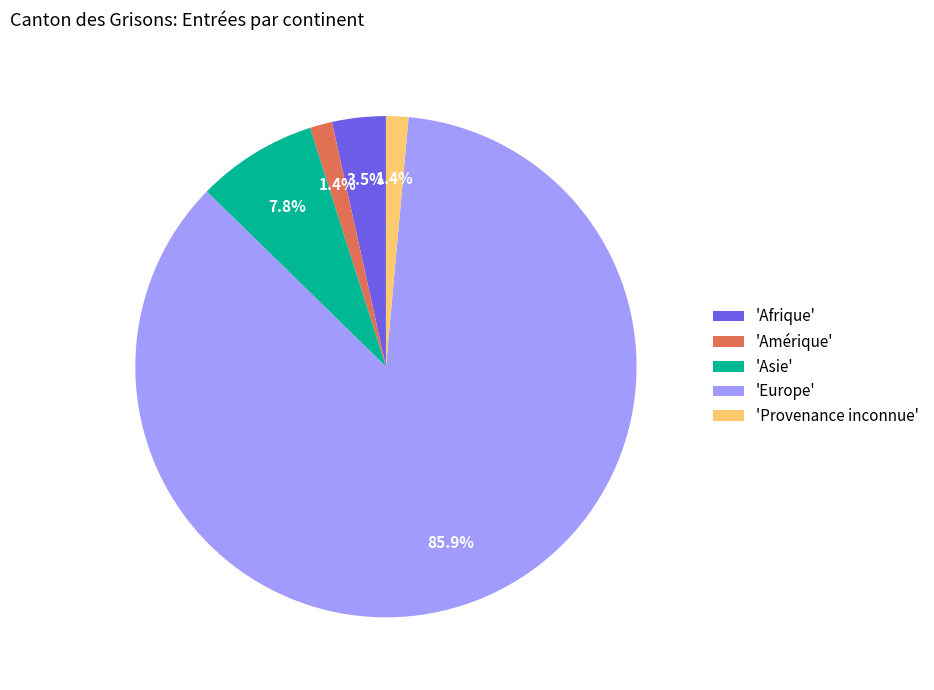

What is the largest slice in the pie chart?

'Europe'